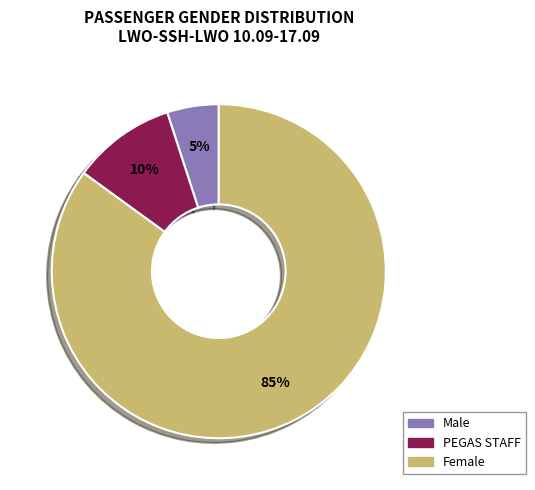

To the nearest percent, what percentage of the pie is Female?

85%